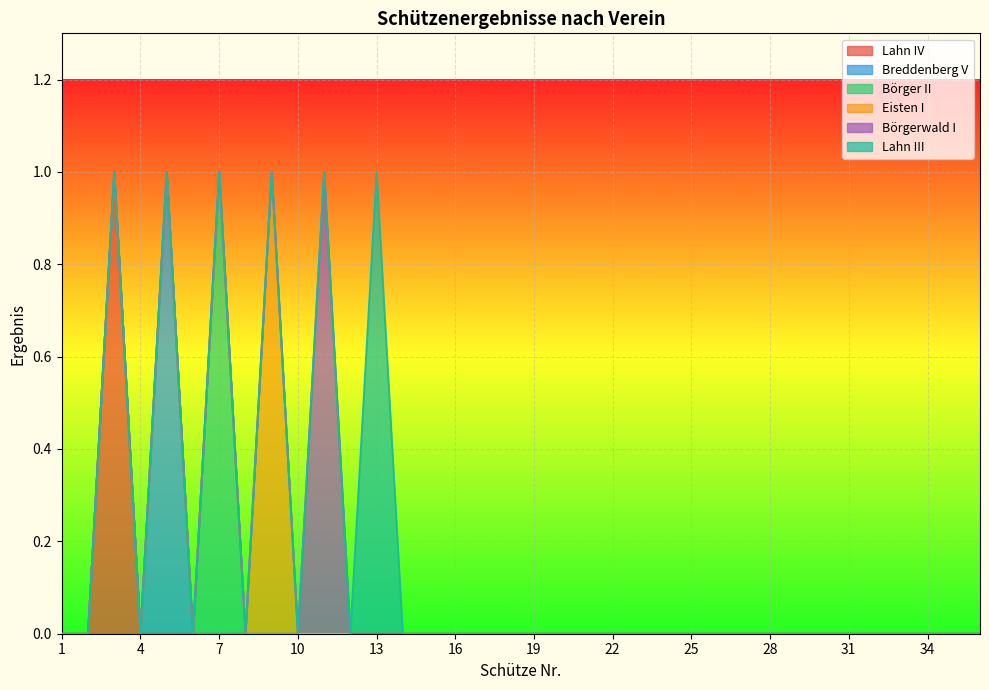

How many lines are shown in the chart?

6